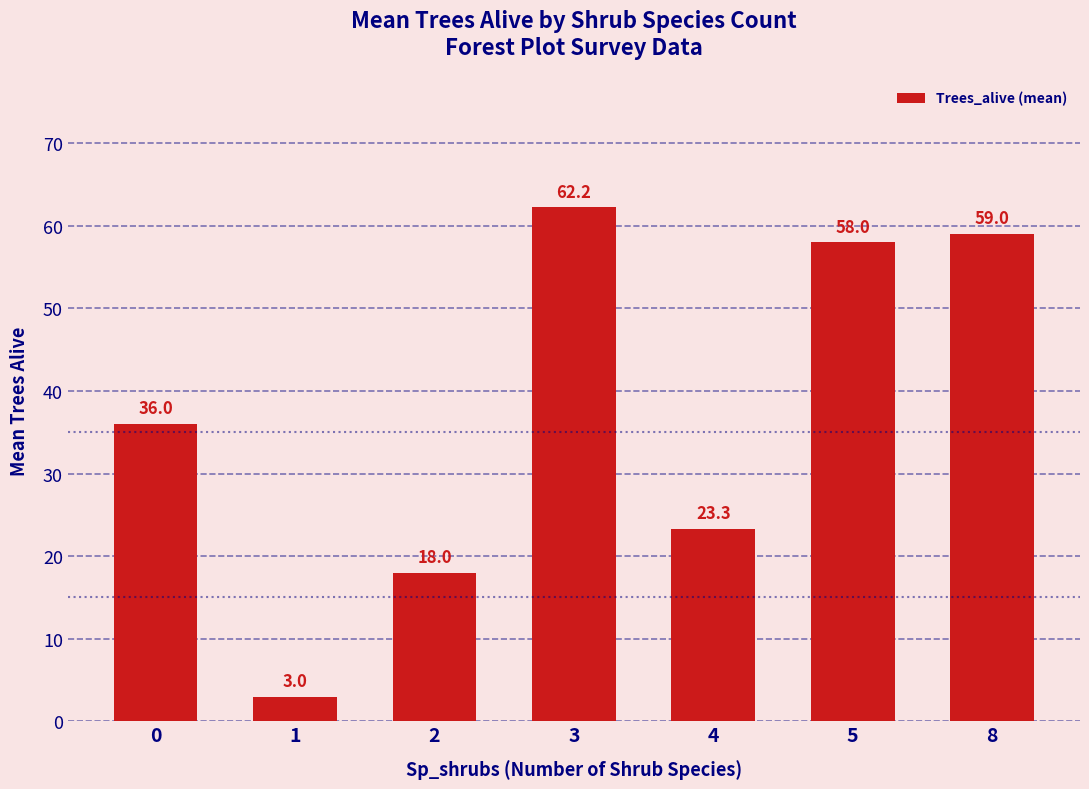

List the labels in order of value, largest first.

3, 8, 5, 0, 4, 2, 1